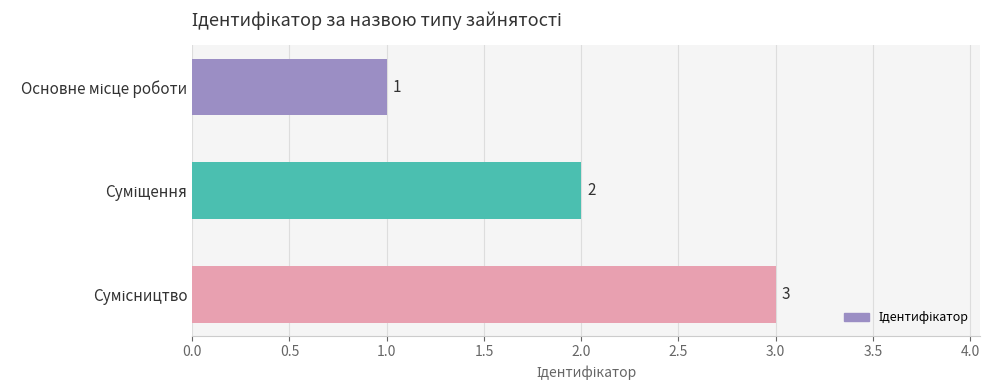

How many values are between 1 and 3?

3